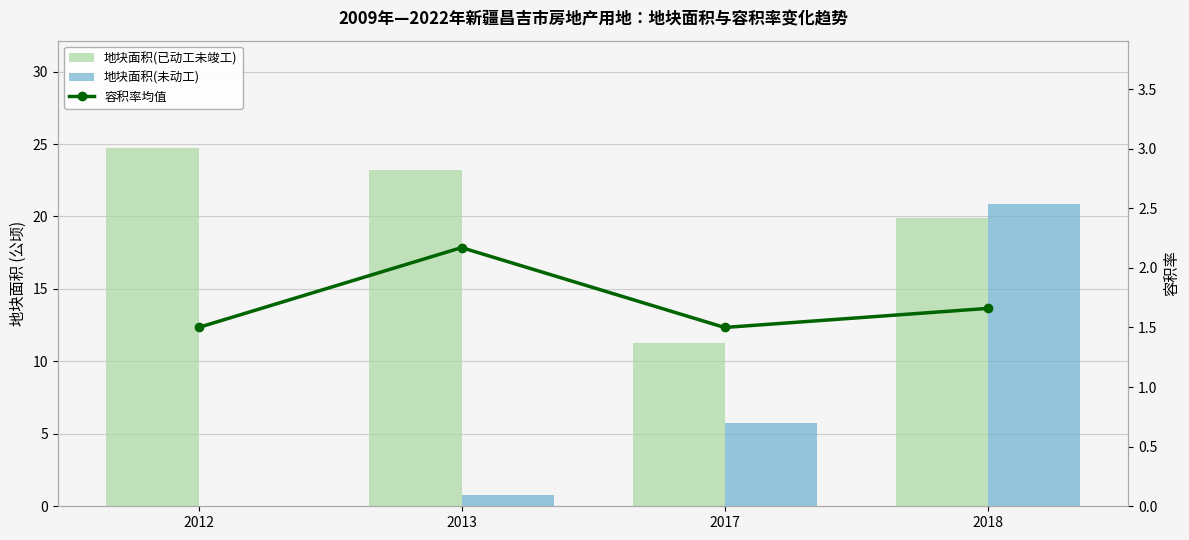

True or false: 地块面积(已动工未竣工) has a value of 24.7 at 2012.

True